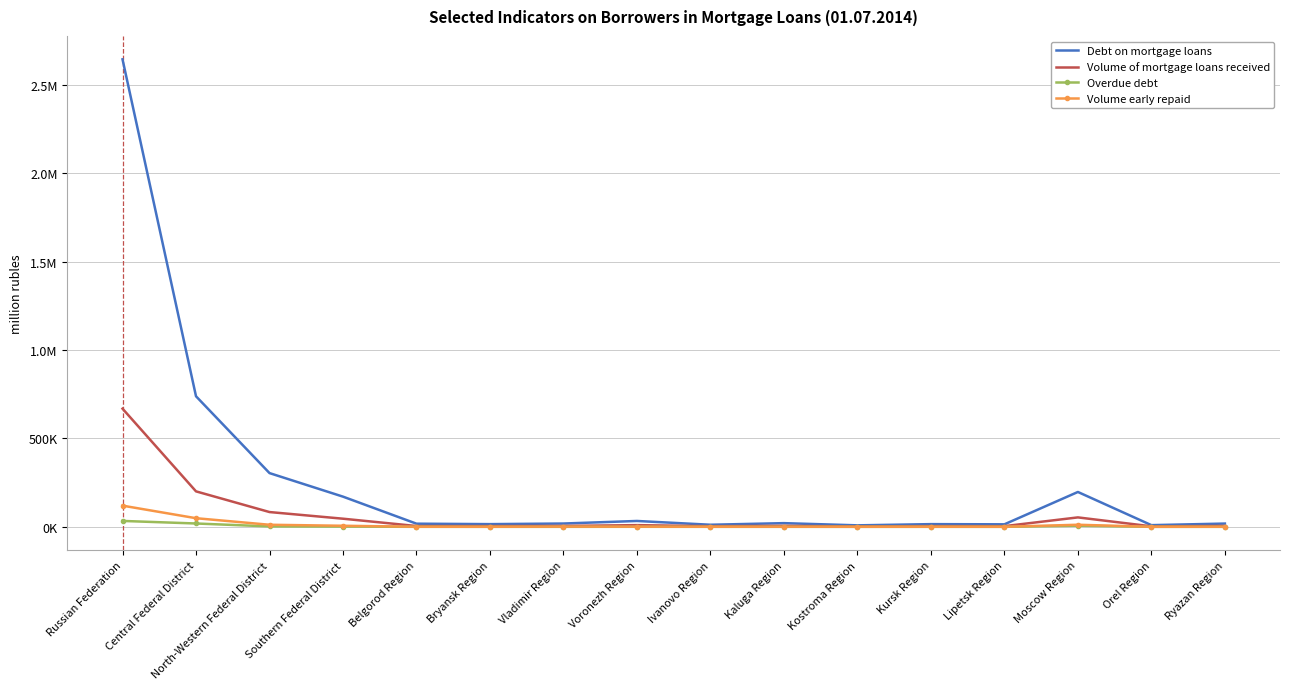

What are all the series names shown in the legend?

Debt on mortgage loans, Volume of mortgage loans received, Overdue debt, Volume early repaid